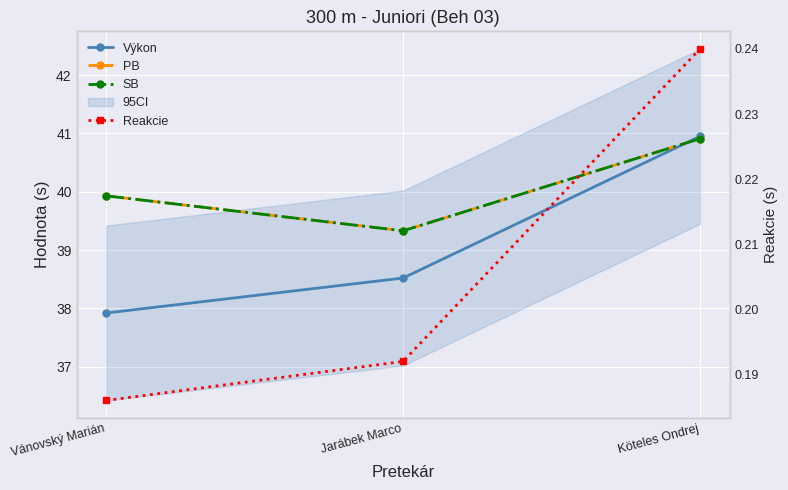

Rank the series by their maximum value, from highest to lowest.

Výkon, PB, SB, Reakcie